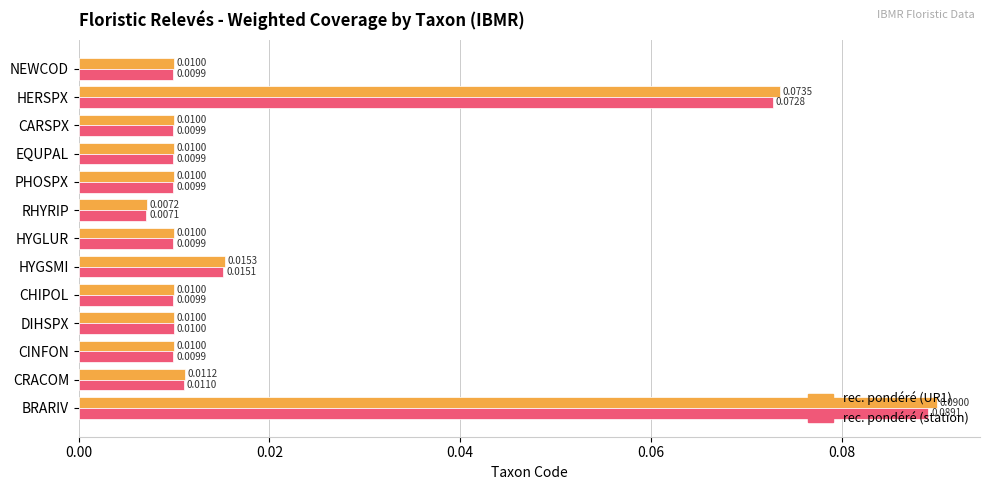

At which label does rec. pondéré (station) reach its minimum?

RHYRIP